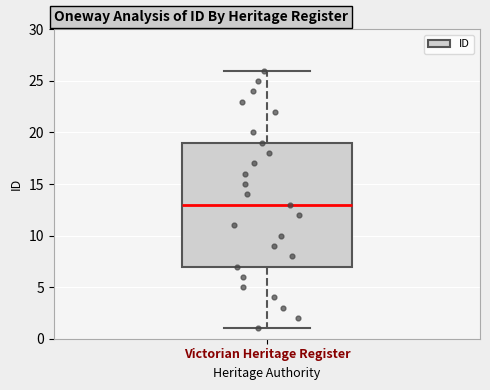

Transcribe this box plot: give where the median line is, the range the box spans, and where the two whiskers end, as read against the y-axis. The values are not printed on the chart, so give them approximately, as read against the axis.

median 13, box 7 to 19, whiskers 1 to 26